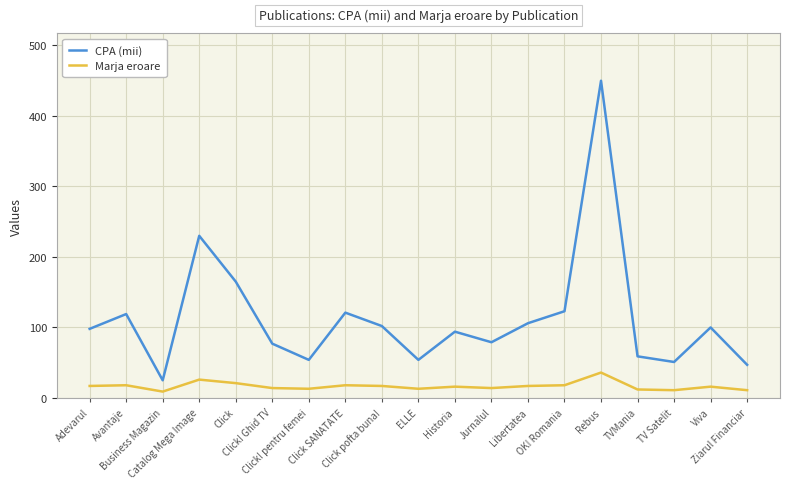

Reading left to right, what are all the values shown in this chart?

CPA (mii): Adevarul=98	Avantaje=119	Business Magazin=25	Catalog Mega Image=230	Click=165	Click! Ghid TV=77	Click! pentru femei=54	Click SANATATE=121	Click pofta buna!=102	ELLE=54	Historia=94	Jurnalul=79	Libertatea=106	OK! Romania=123	Rebus=450	TVMania=59	TV Satelit=51	Viva=100	Ziarul Financiar=47
Marja eroare: Adevarul=17	Avantaje=18	Business Magazin=9	Catalog Mega Image=26	Click=21	Click! Ghid TV=14	Click! pentru femei=13	Click SANATATE=18	Click pofta buna!=17	ELLE=13	Historia=16	Jurnalul=14	Libertatea=17	OK! Romania=18	Rebus=36	TVMania=12	TV Satelit=11	Viva=16	Ziarul Financiar=11